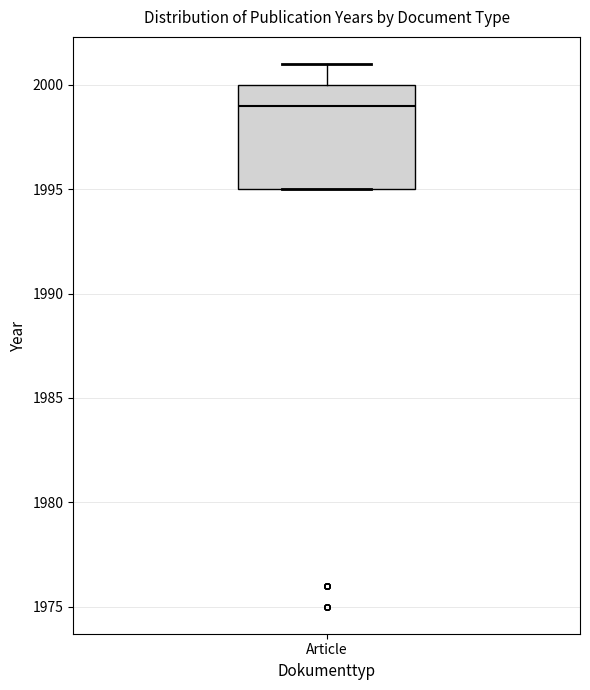

Transcribe this box plot: give where the median line is, the range the box spans, and where the two whiskers end, as read against the y-axis. The values are not printed on the chart, so give them approximately, as read against the axis.

median 1999, box 1995 to 2000, whiskers 1995 to 2001